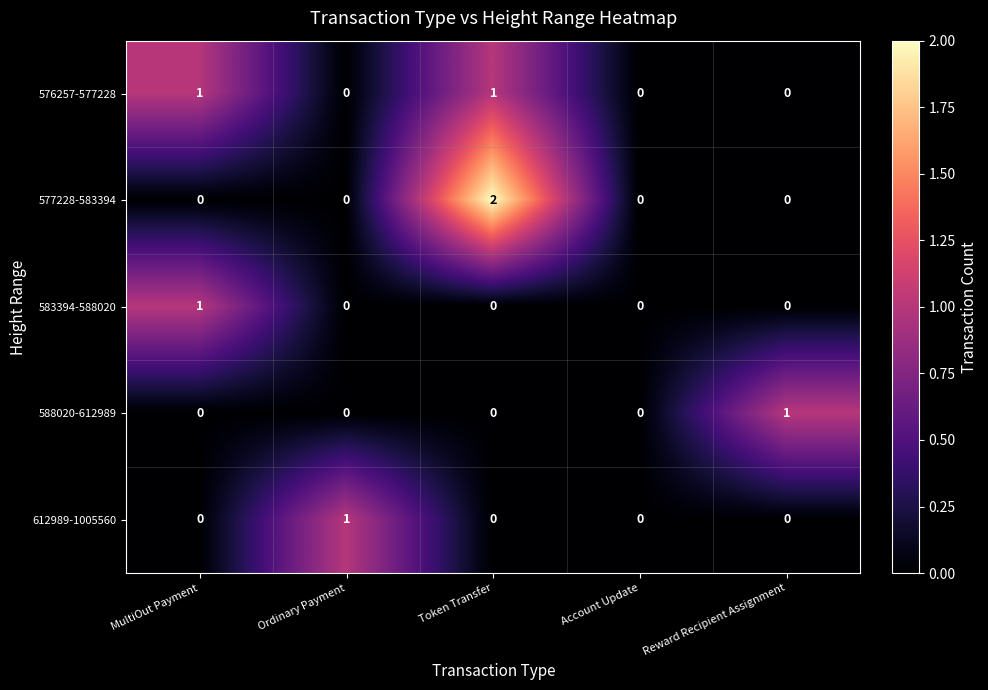

At which category is the sum across all series the highest?

Token Transfer